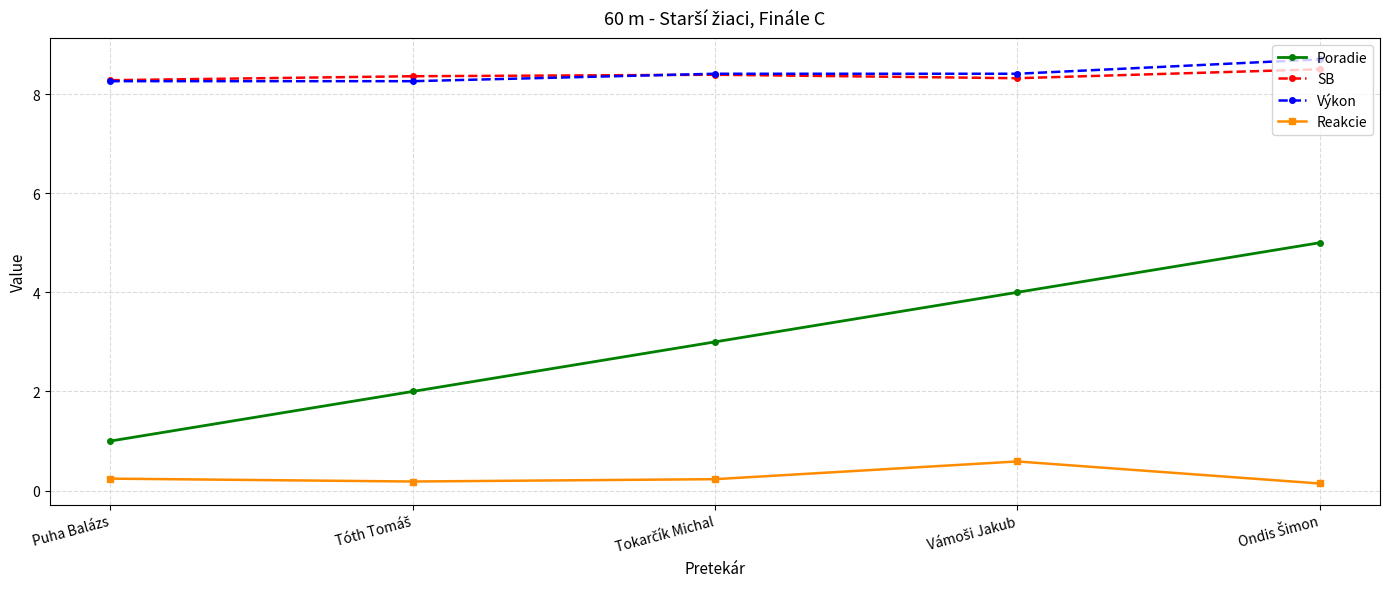

True or false: Reakcie and Výkon cross at least once.

False